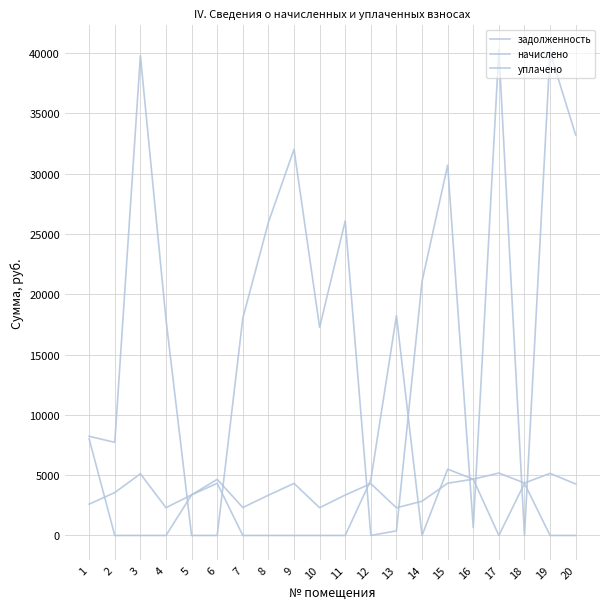

Which series has the largest total across all categories?

задолженность